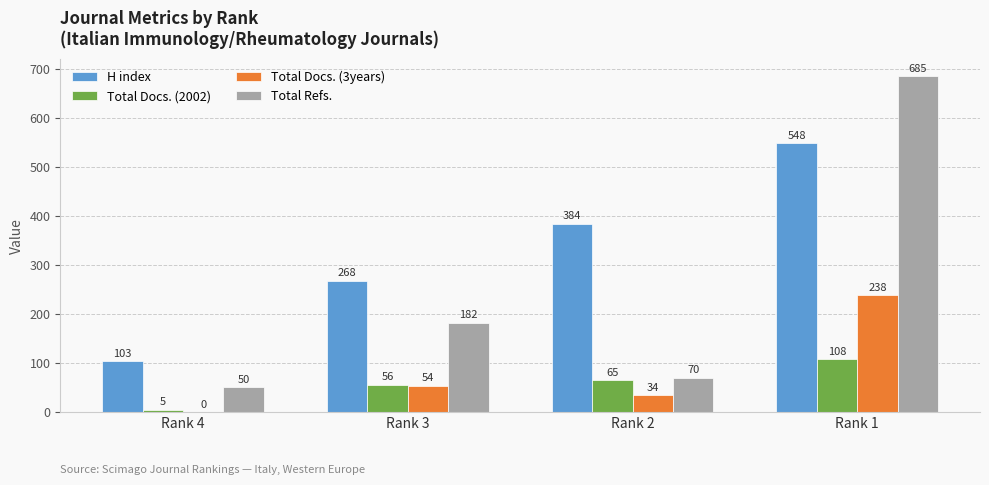

What are all the series names shown in the legend?

H index, Total Docs. (2002), Total Docs. (3years), Total Refs.